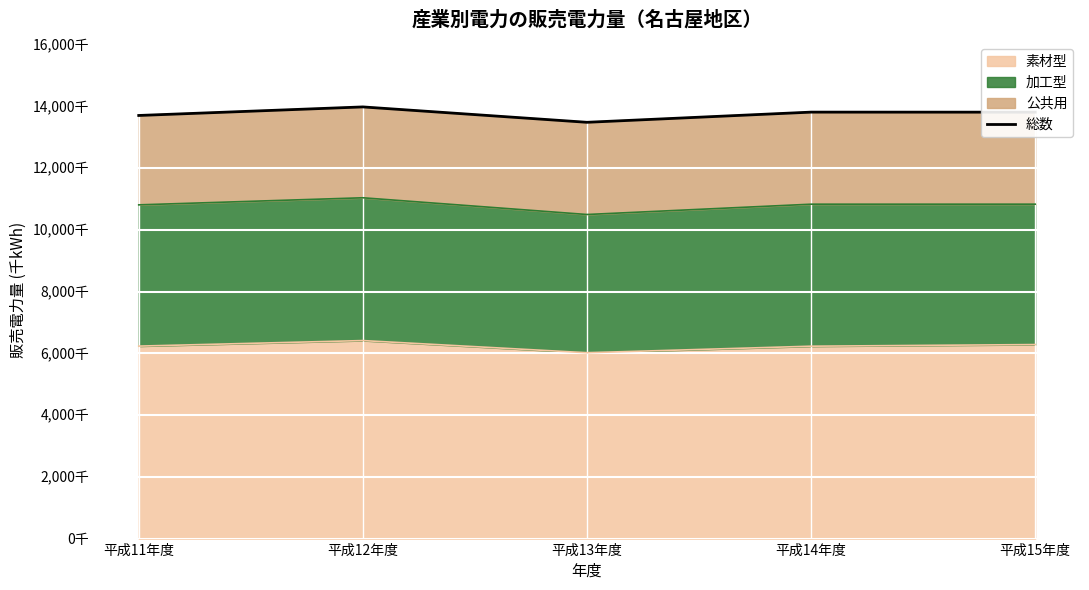

Rank the categories by value from highest to lowest.

平成12年度, 平成14年度, 平成15年度, 平成11年度, 平成13年度